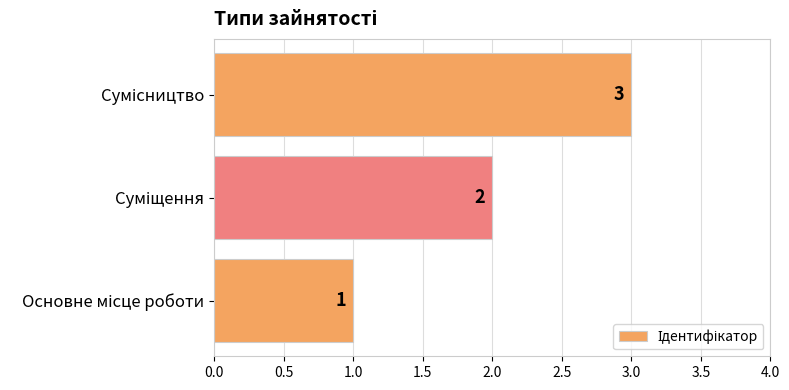

What is the maximum value shown in the chart?

3